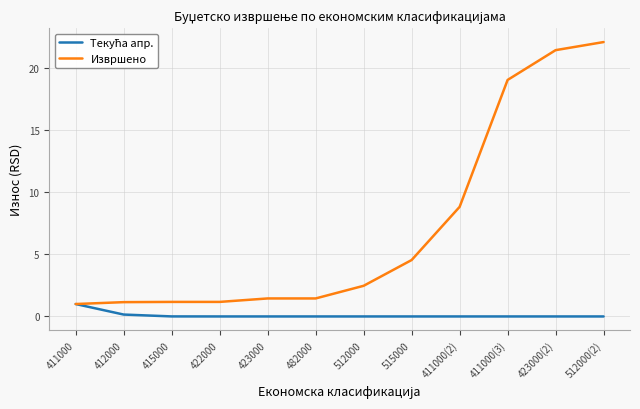

True or false: Извршено has a value of 4.4 at 512000.

False